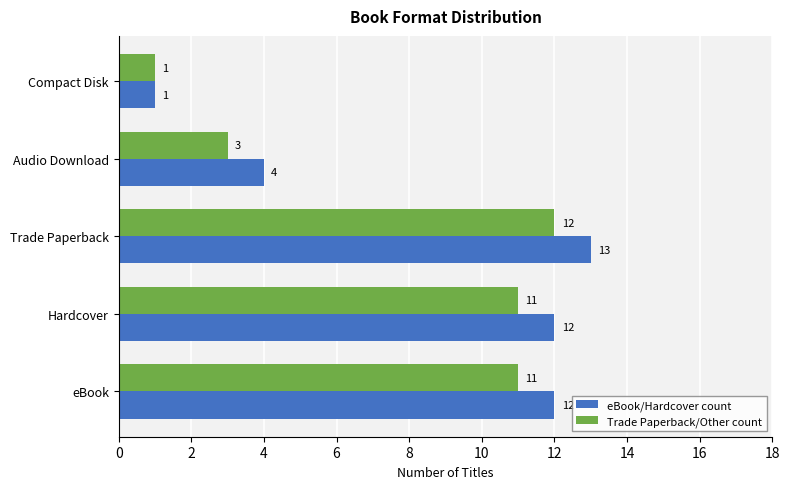

Where is Trade Paperback/Other count nearest to the value 6?

Audio Download